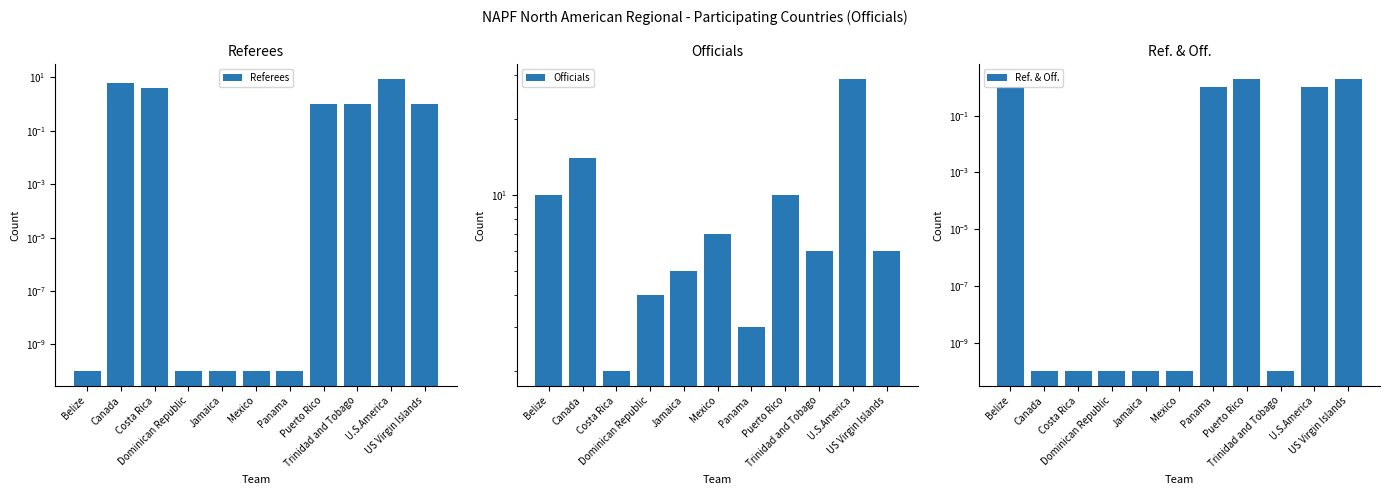

What is the spread (max minus min) of values at Panama?

3.0